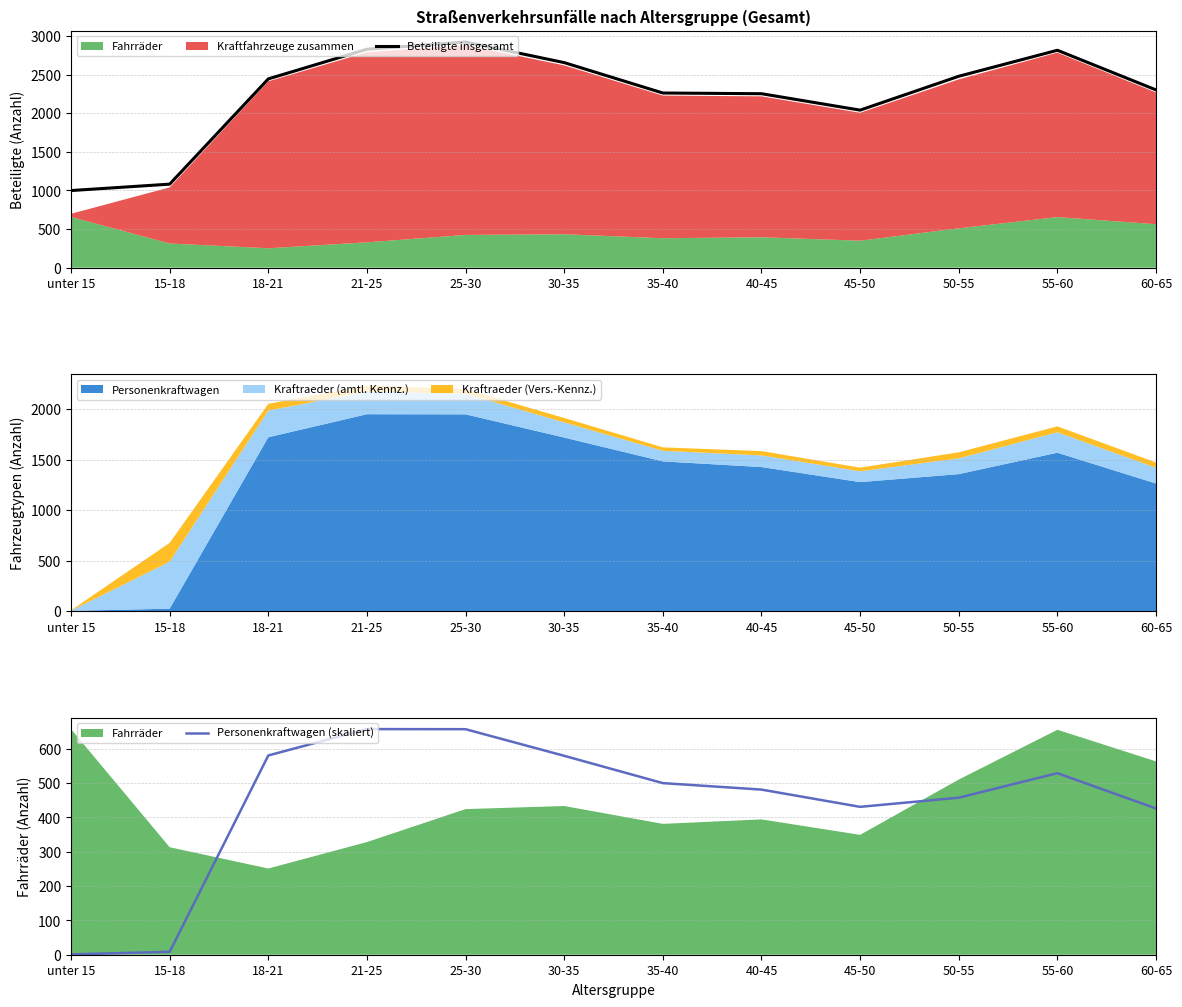

Where is Beteiligte insgesamt nearest to the value 1961?

45-50